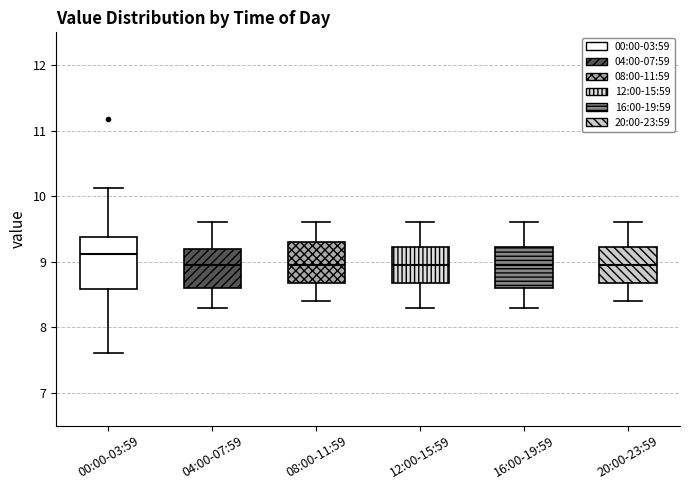

Reading left to right, read every box against the y-axis: the position of its median line, the range the box covers, and the ends of its whiskers. The values are not printed on the chart, so give them approximately, as read against the axis.

00:00-03:59: median 9.1, box 8.6 to 9.4, whiskers 7.6 to 10.1
04:00-07:59: median 9.0, box 8.6 to 9.2, whiskers 8.3 to 9.6
08:00-11:59: median 9.0, box 8.7 to 9.3, whiskers 8.4 to 9.6
12:00-15:59: median 9.0, box 8.7 to 9.2, whiskers 8.3 to 9.6
16:00-19:59: median 9.0, box 8.6 to 9.2, whiskers 8.3 to 9.6
20:00-23:59: median 9.0, box 8.7 to 9.2, whiskers 8.4 to 9.6